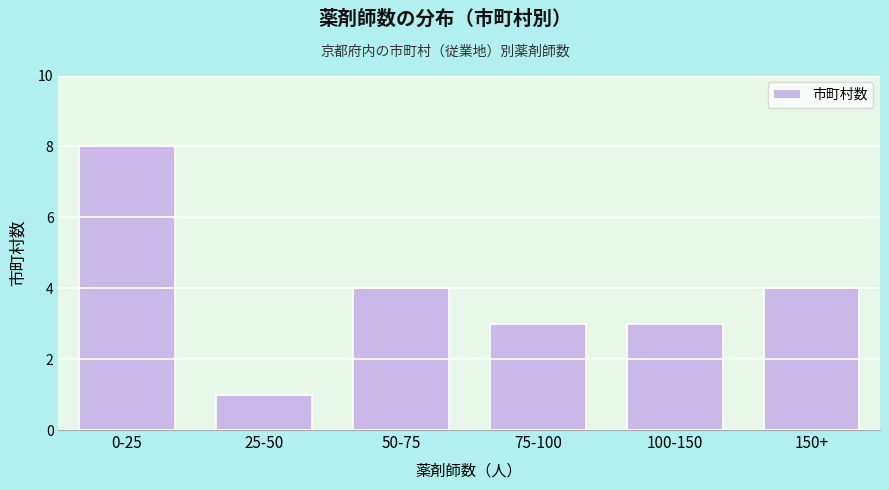

Reading left to right, transcribe all the data shown in this chart.

8	1	4	3	3	4